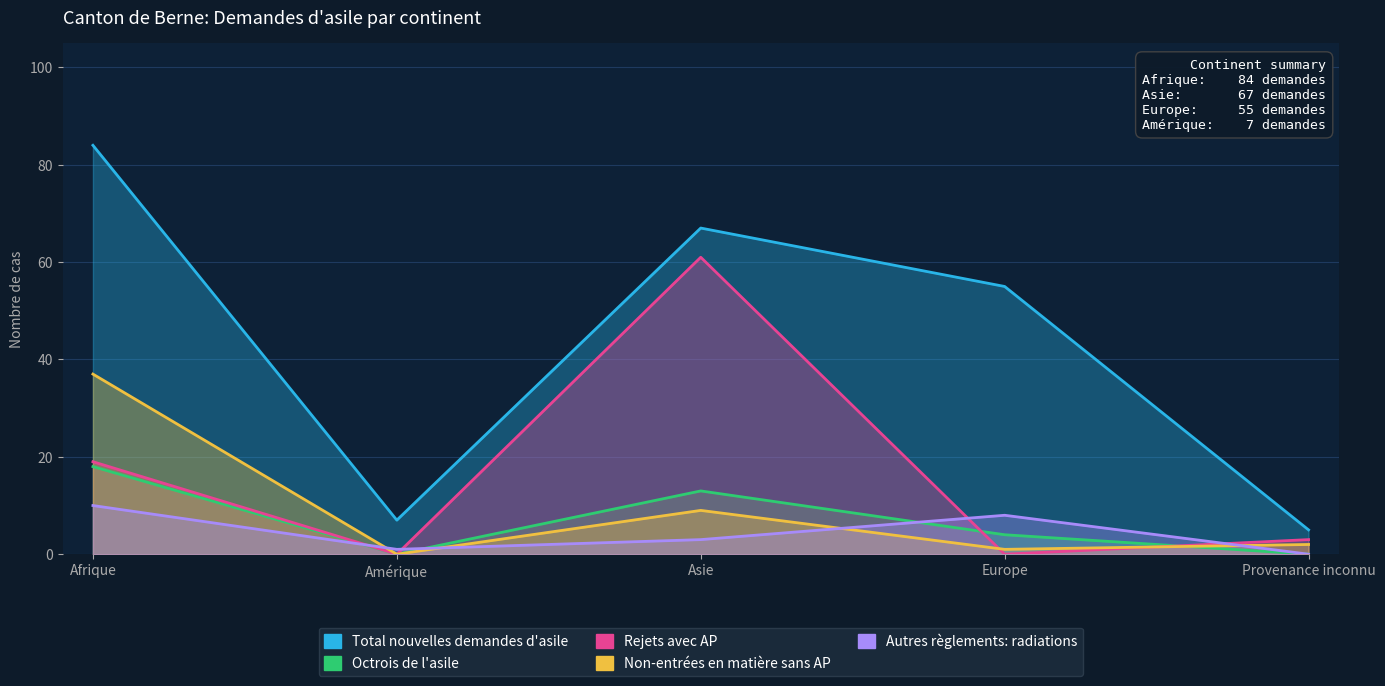

Does the chart have visible grid lines?

Yes